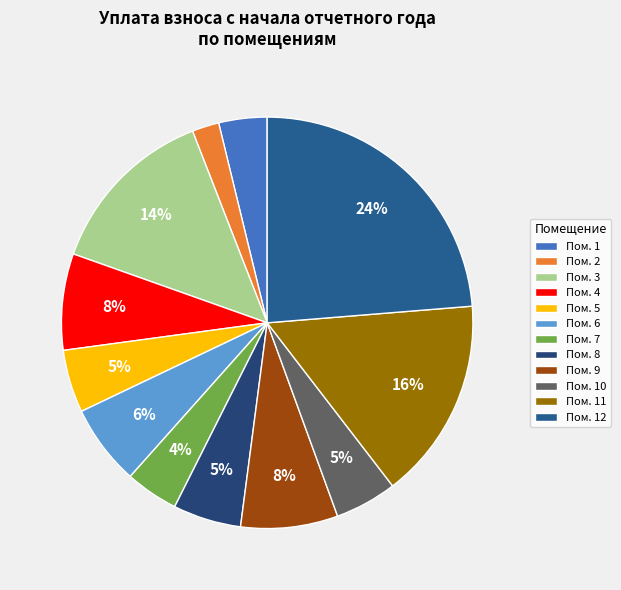

Count the number of slices in the pie.

12